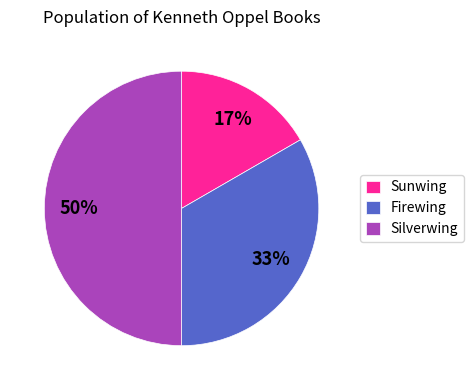

Which slice is the smallest?

Sunwing